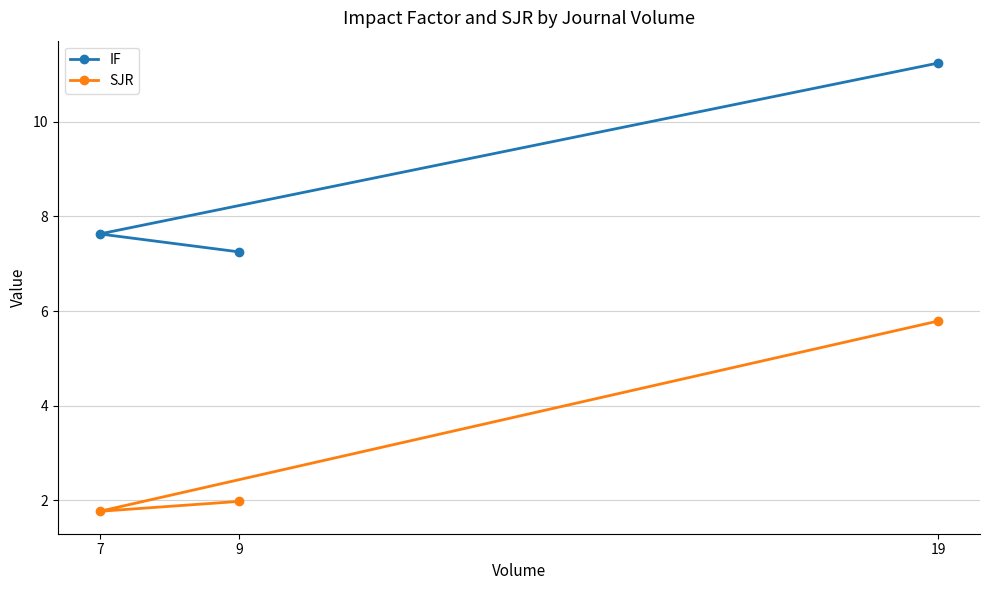

Rank the series by their maximum value, from highest to lowest.

IF, SJR